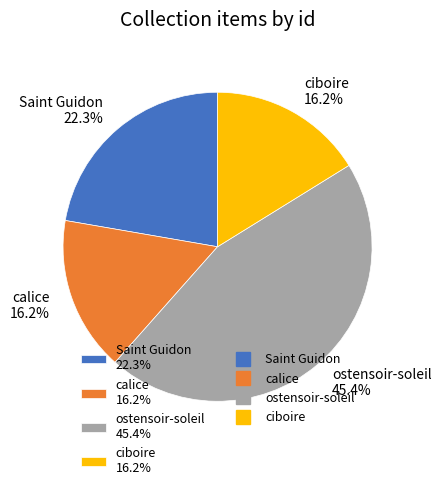

Which category has the biggest portion of the pie?

ostensoir-soleil